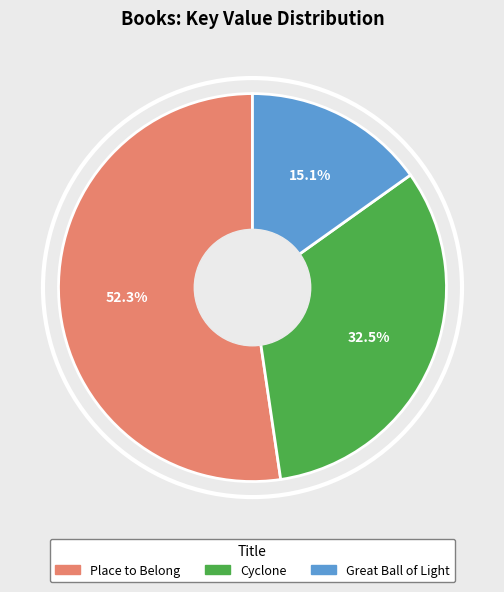

To the nearest percent, what is the combined percentage of Place to Belong and Cyclone?

85%